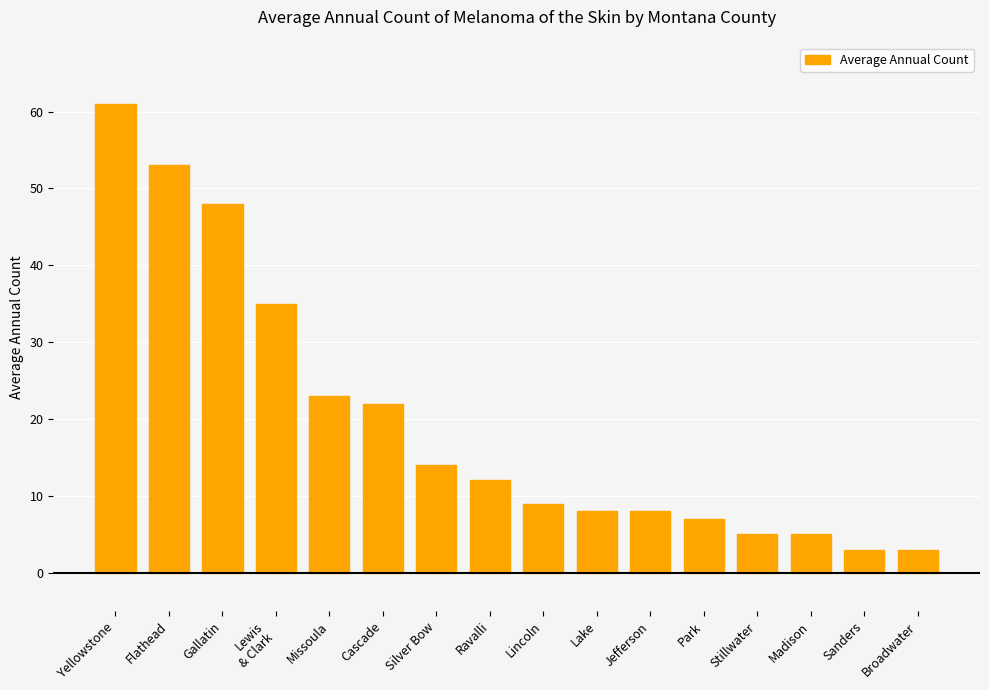

The value at Silver Bow is 14. True or false?

True